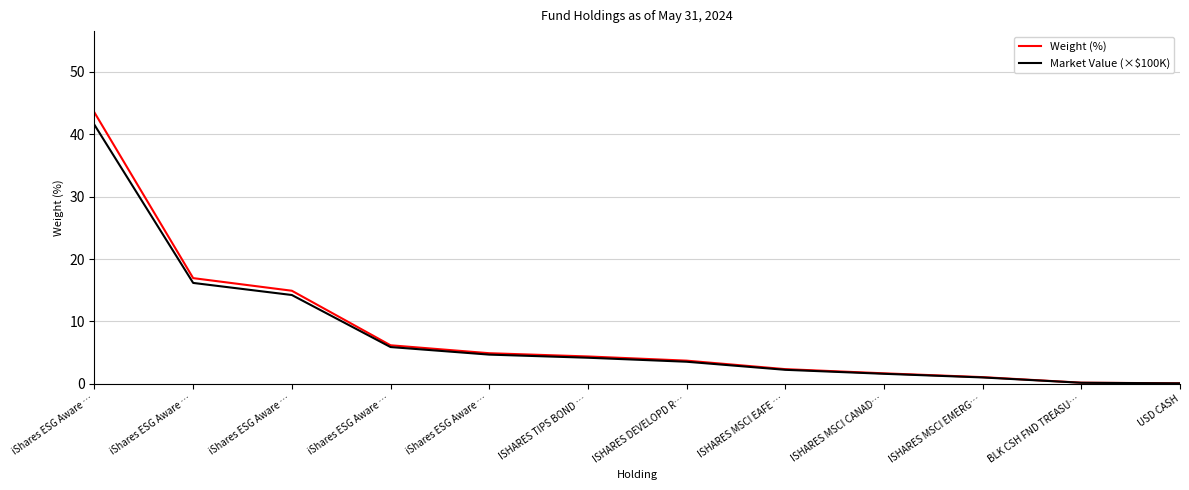

Between ISHARES DEVELOPD R… and ISHARES MSCI EAFE …, which series saw the biggest shift?

Weight (%)